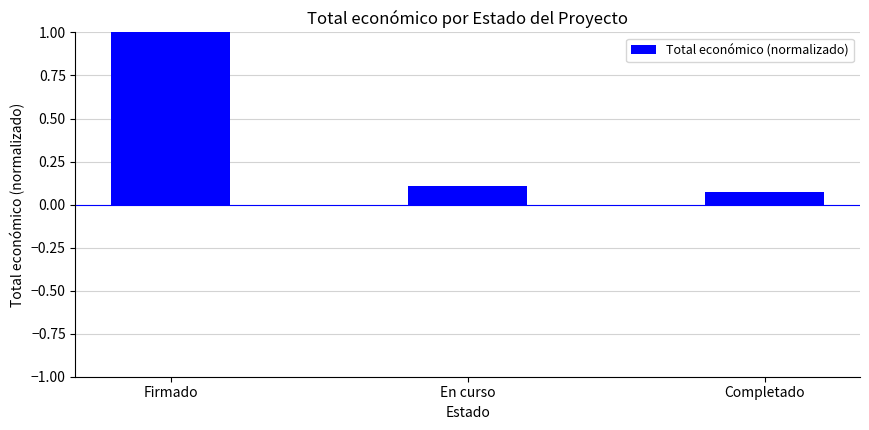

How many categories are shown in the chart?

3